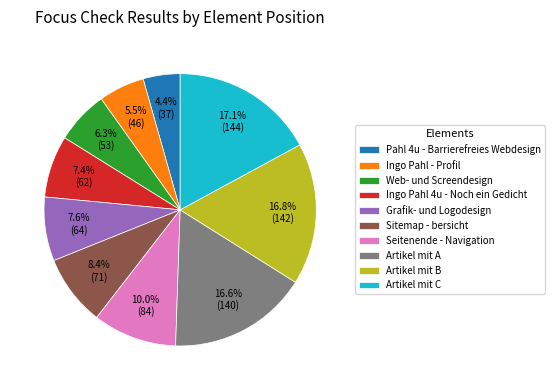

To the nearest percent, what portion does Artikel mit A represent?

17%